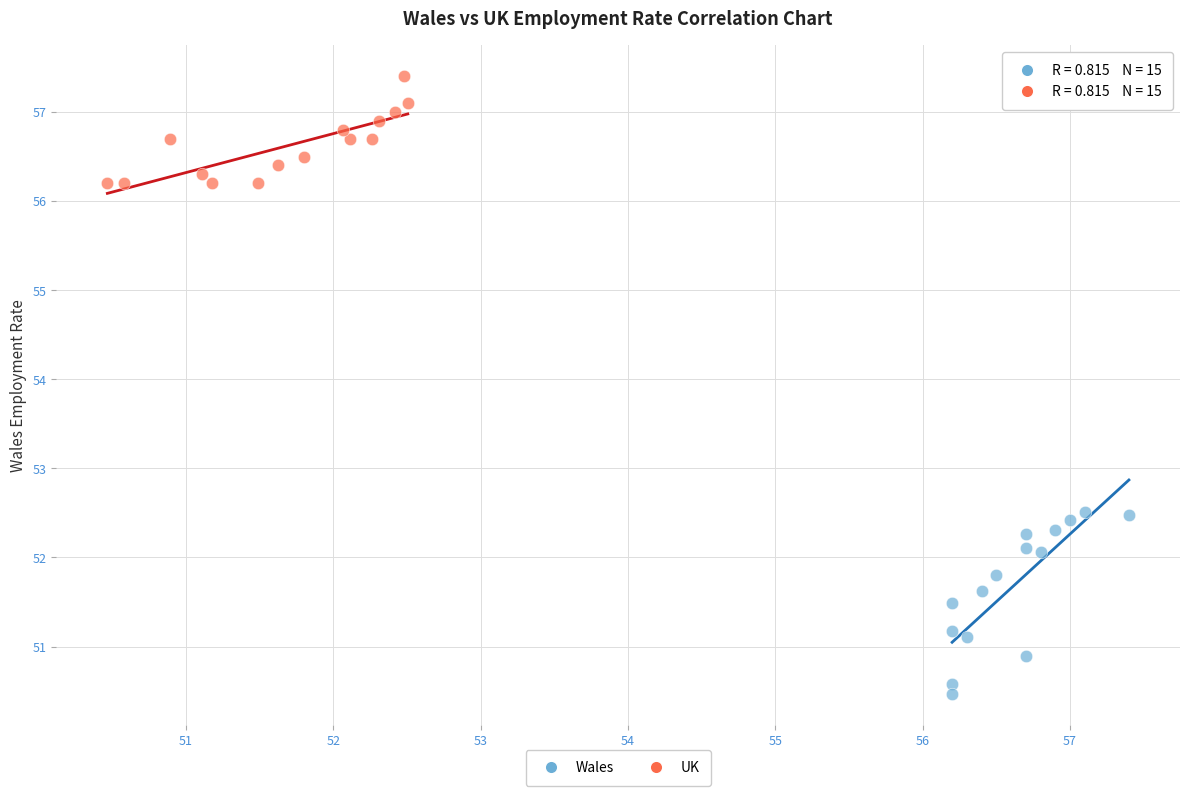

Which series has the widest spread of Y values?

Wales